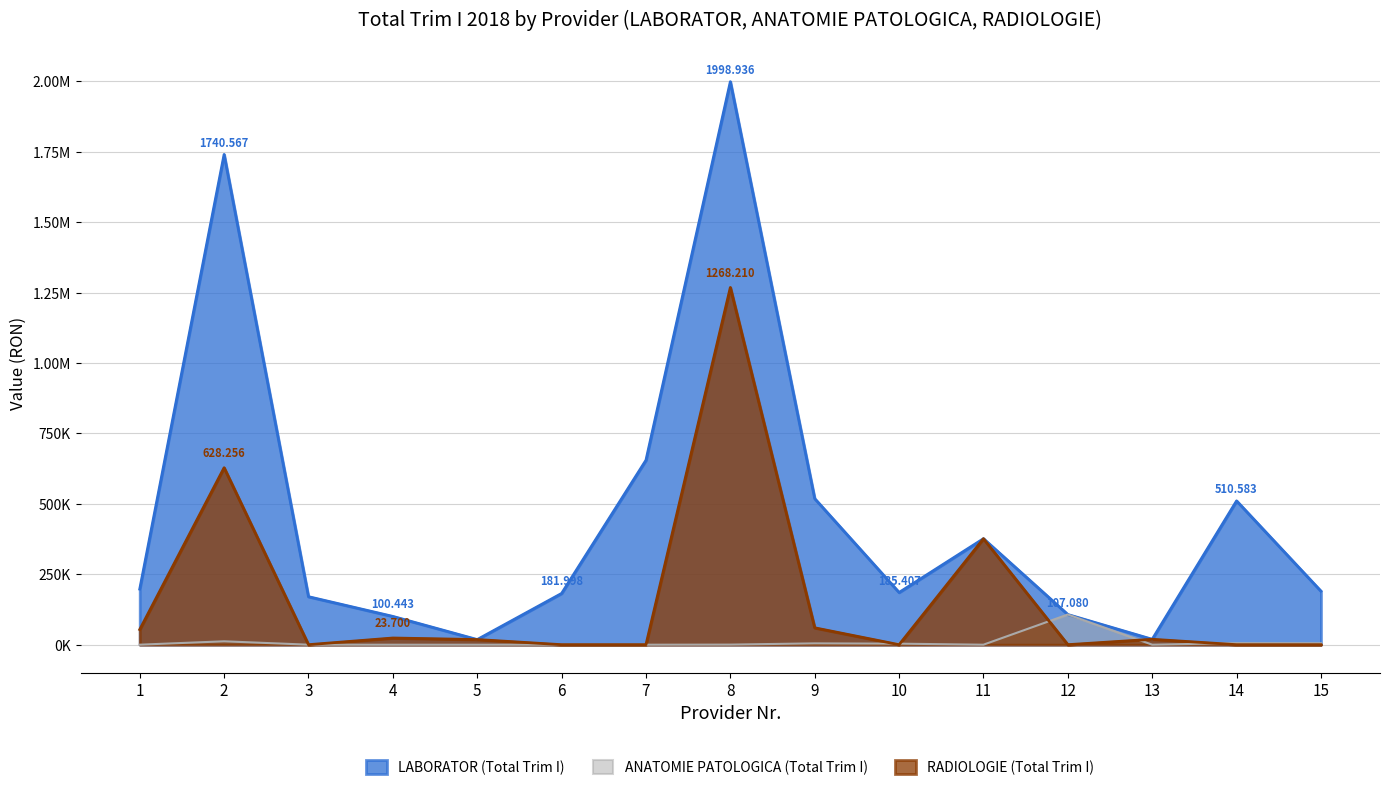

Reading right to left, list all the values displayed in this chart.

LABORATOR (Total Trim I): 15=190023.5	14=510583.3	13=19190.0	12=107080.0	11=376370.0	10=185406.6	9=518603.4	8=1998936.2	7=655092.6	6=181998.2	5=18215.0	4=100442.9	3=170484.4	2=1740566.6	1=197437.1
ANATOMIE PATOLOGICA (Total Trim I): 15=5040.0	14=5480.0	13=0.0	12=107080.0	11=0.0	10=3560.0	9=4600.0	8=360.0	7=0.0	6=0.0	5=0.0	4=0.0	3=0.0	2=11960.0	1=0.0
RADIOLOGIE (Total Trim I): 15=0.0	14=0.0	13=19190.0	12=0.0	11=376370.0	10=0.0	9=59899.0	8=1268210.0	7=0.0	6=0.0	5=18215.0	4=23700.0	3=0.0	2=628256.0	1=53662.0